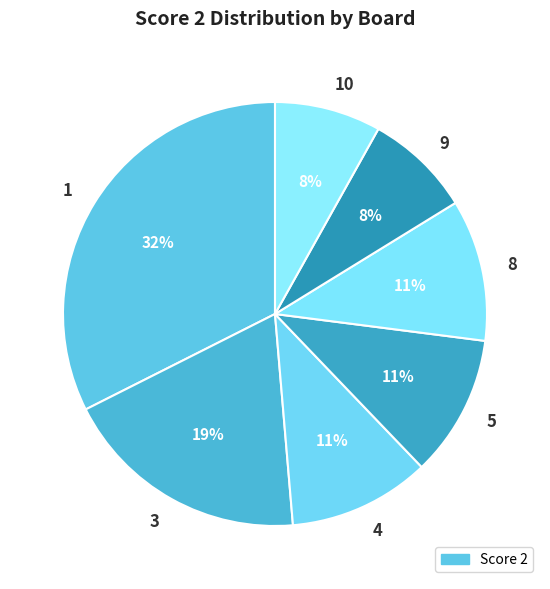

Is there a majority slice in this chart?

No